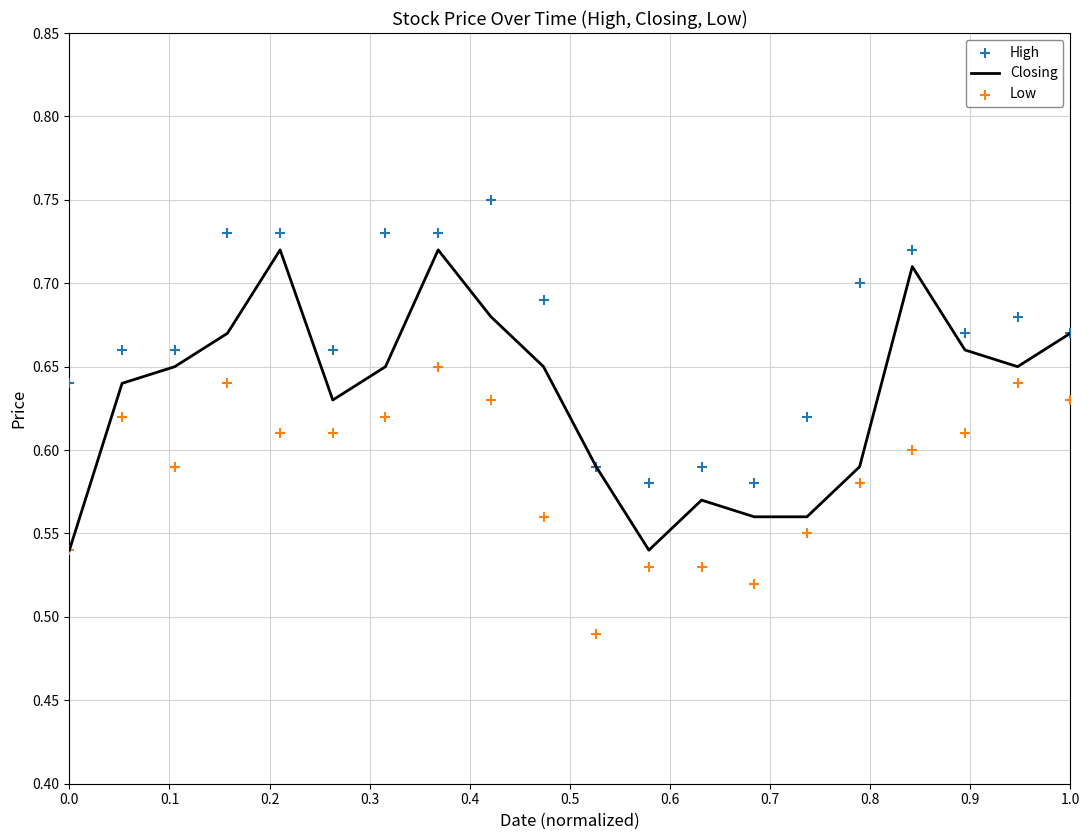

What are all the series names shown in the legend?

Closing, High, Low